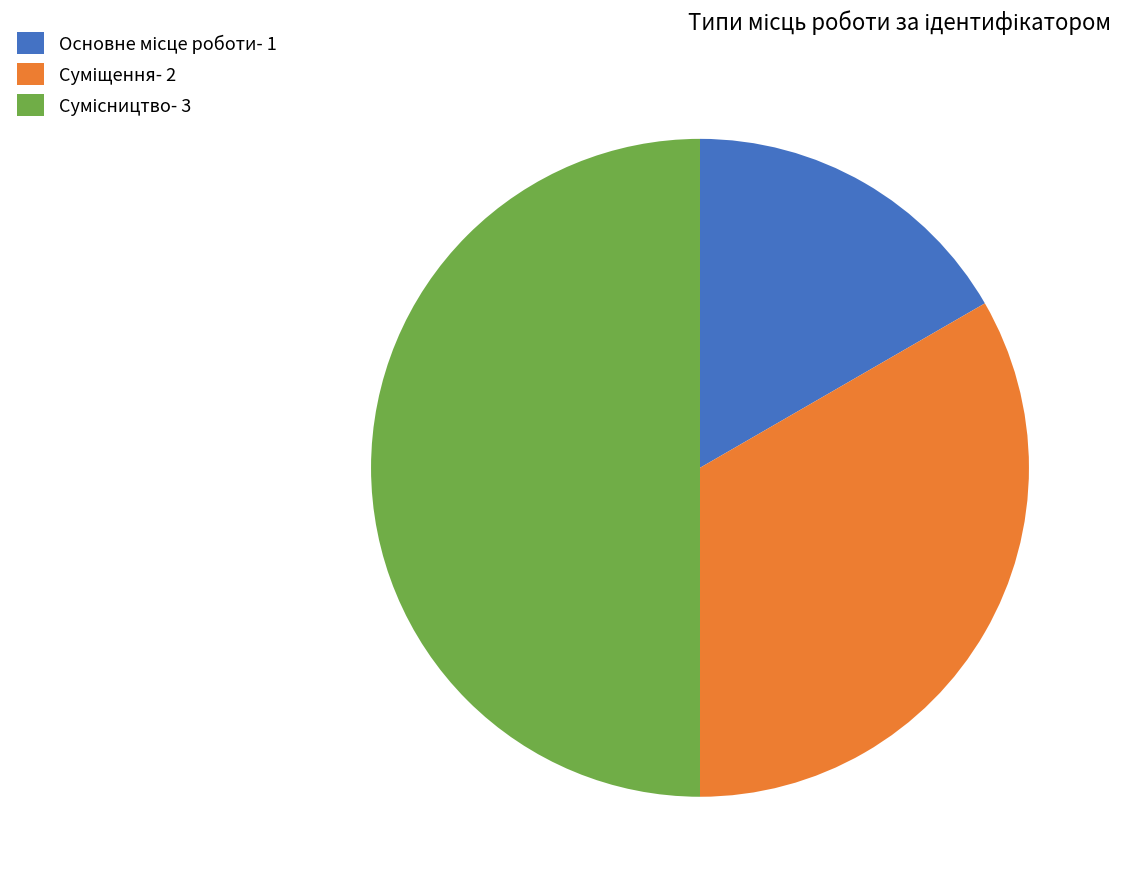

Which slice is the smallest?

Основне місце роботи